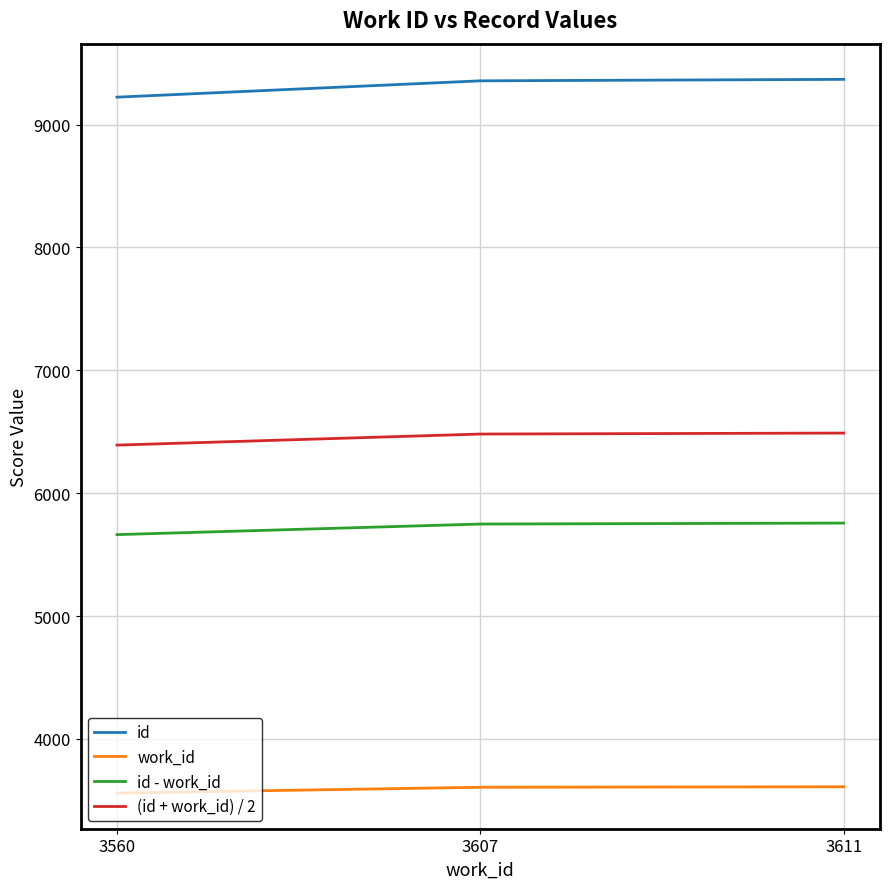

Which series has the largest total across all categories?

id